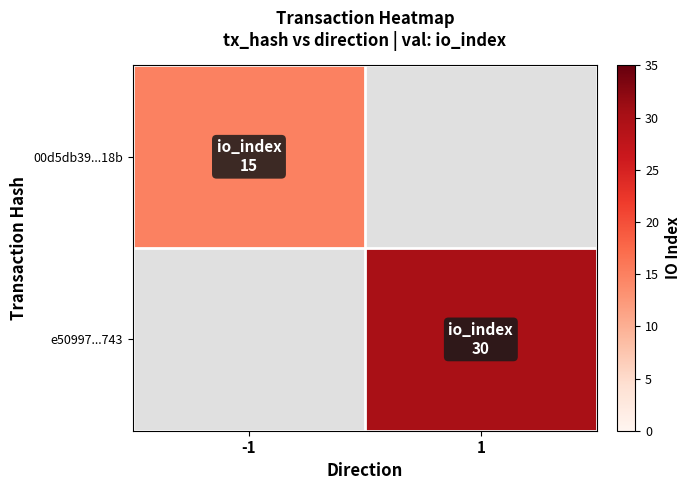

List the labels in order of e50997...743 value, largest first.

-1, 1